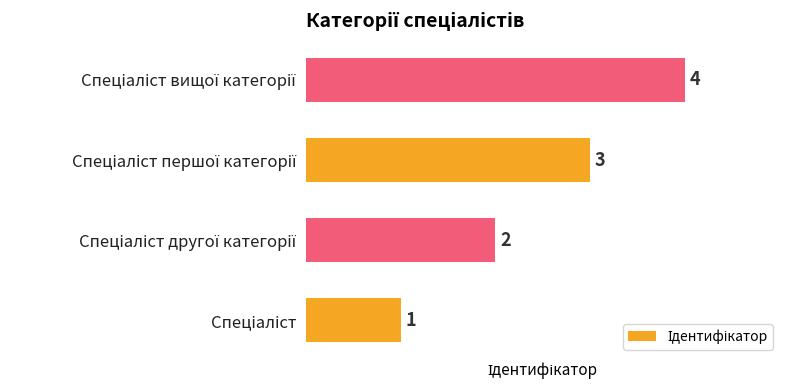

What is the greatest value displayed?

4